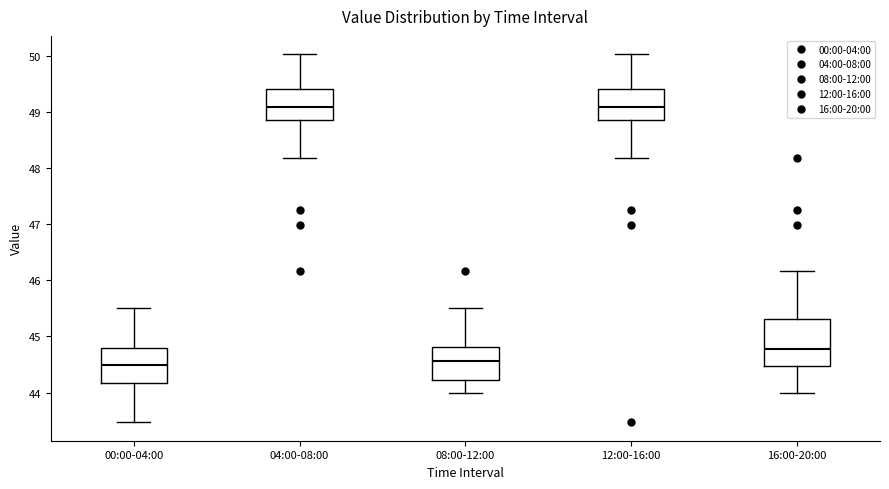

Reading left to right, transcribe this box plot: for each box, give where its median line is, the range the box spans, and where its two whiskers end, as read against the y-axis. The values are not printed on the chart, so give them approximately, as read against the axis.

00:00-04:00: median 44.5, box 44.2 to 44.8, whiskers 43.5 to 45.5
04:00-08:00: median 49.1, box 48.9 to 49.4, whiskers 48.2 to 50.0
08:00-12:00: median 44.6, box 44.2 to 44.8, whiskers 44.0 to 45.5
12:00-16:00: median 49.1, box 48.9 to 49.4, whiskers 48.2 to 50.0
16:00-20:00: median 44.8, box 44.5 to 45.3, whiskers 44.0 to 46.2